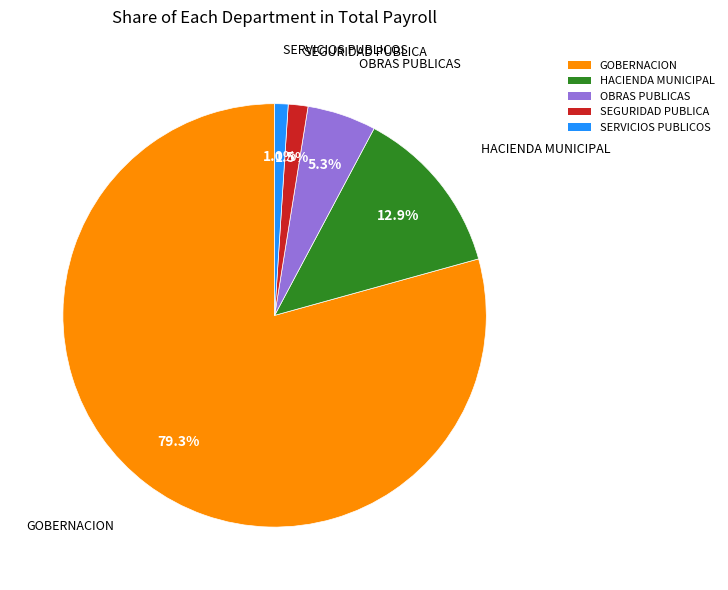

Do GOBERNACION and HACIENDA MUNICIPAL together represent more than half of the pie?

Yes